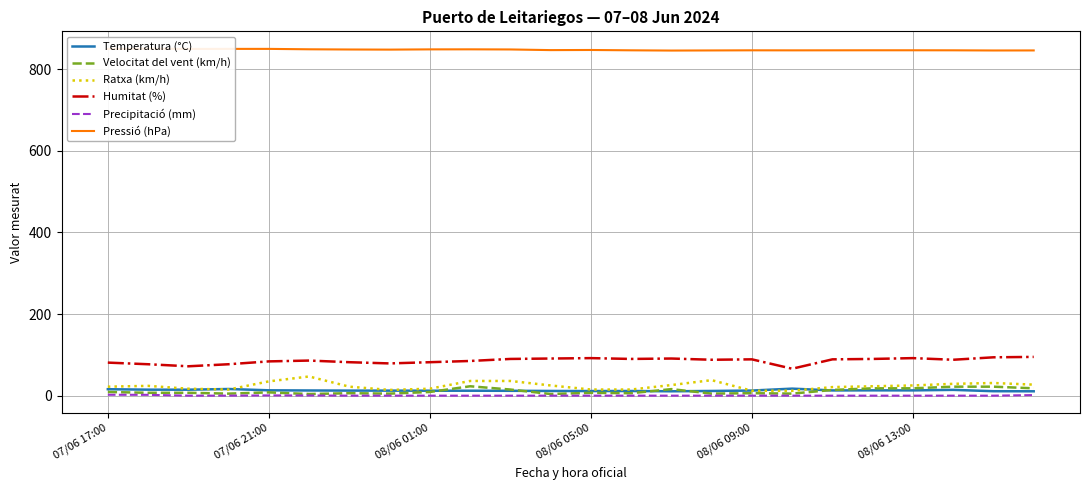

True or false: Temperatura (°C) and Humitat (%) intersect in this chart.

False